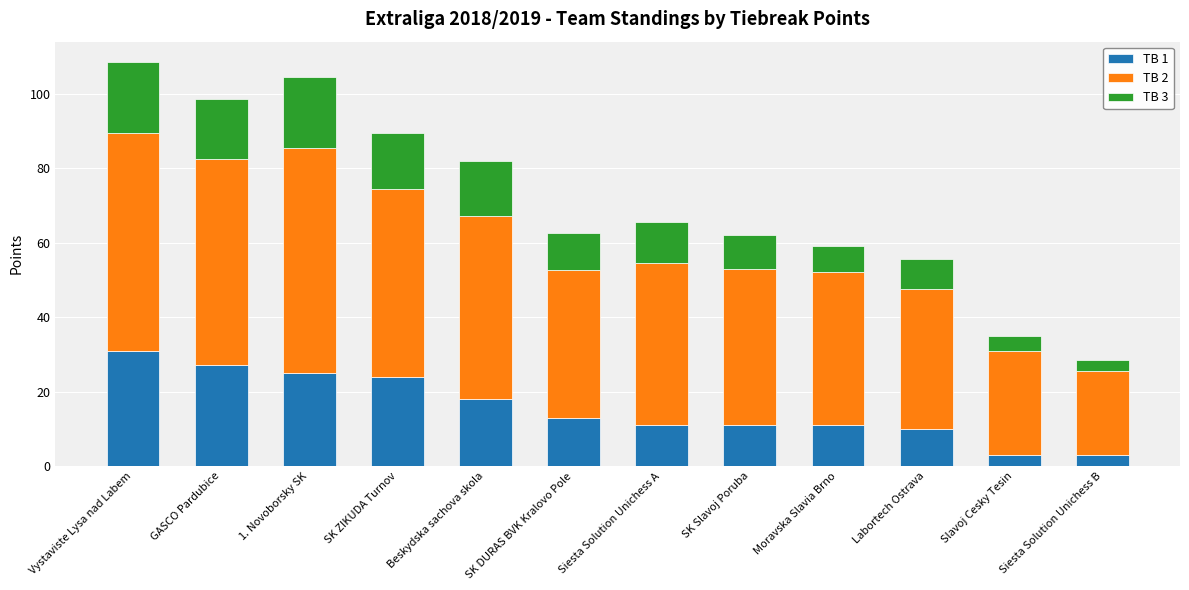

At which category is the sum across all series the highest?

Vystaviste Lysa nad Labem